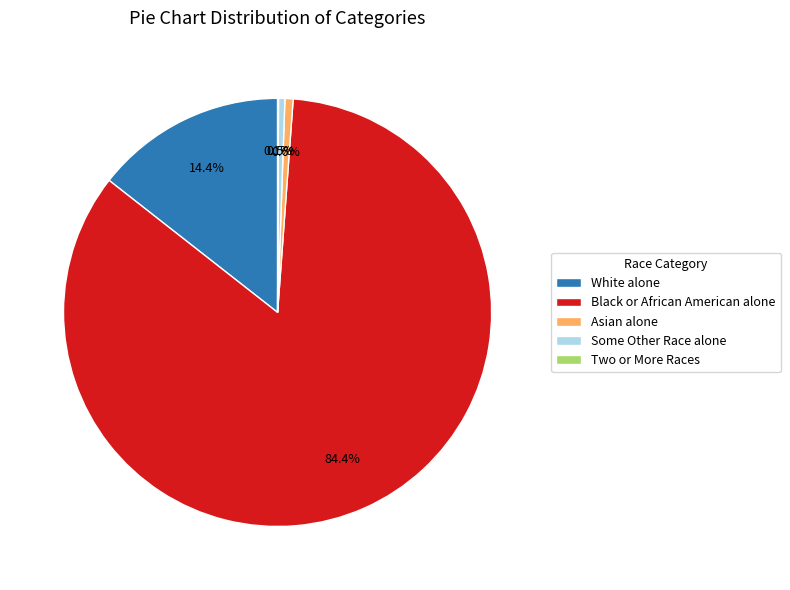

Which has a higher value, Black or African American alone or Some Other Race alone?

Black or African American alone